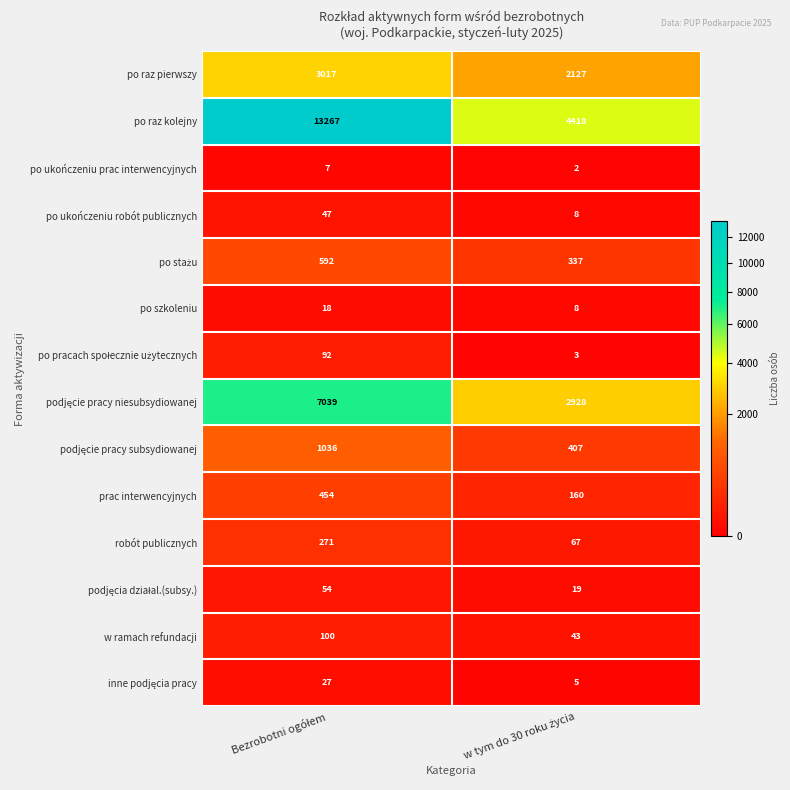

Which series has the largest total across all categories?

po raz kolejny